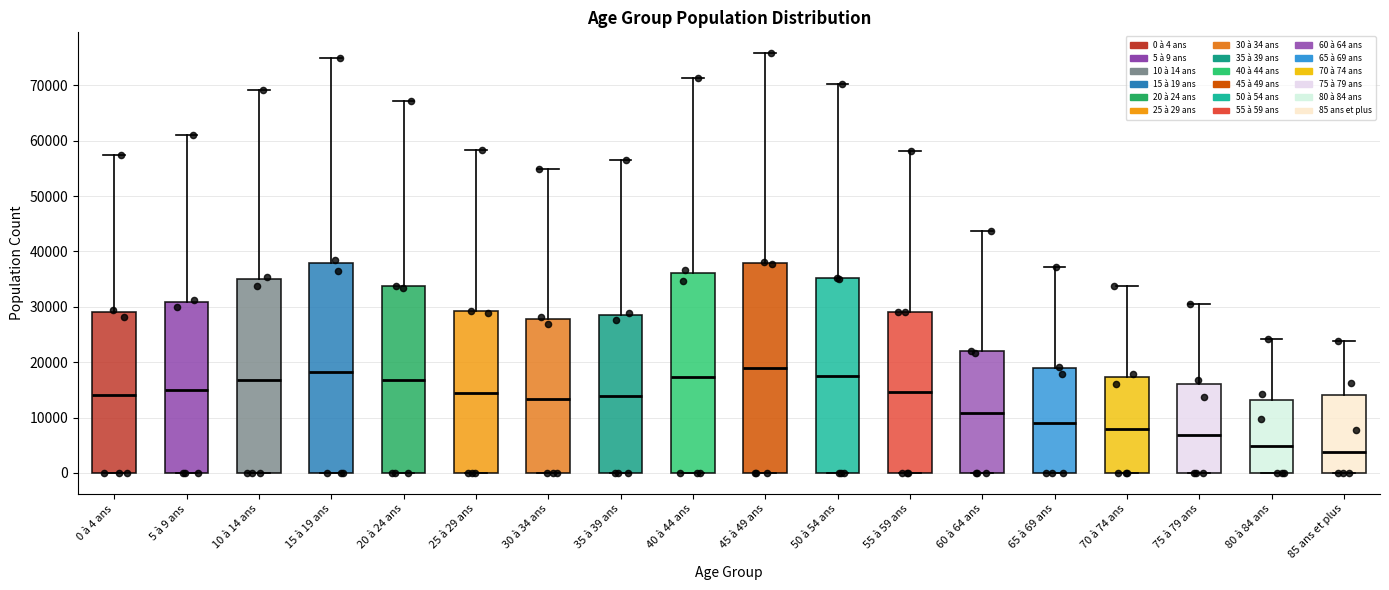

Where is the lower edge of the box for 15 à 19 ans on the y-axis? The values are not printed on the chart, so give them approximately, as read against the axis.

0